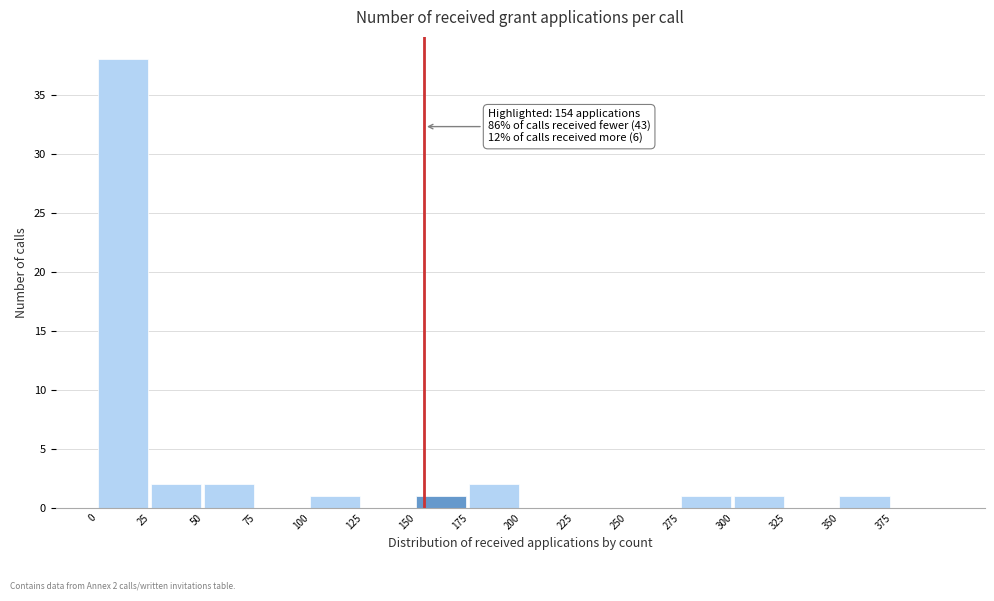

Which range on the x-axis has the tallest bar?

0 to 25